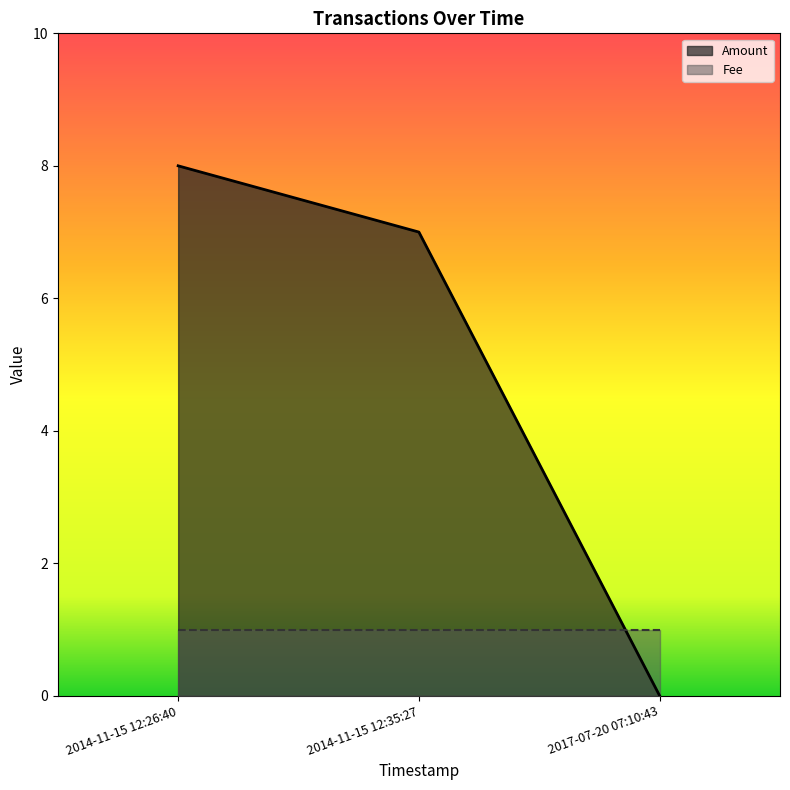

What is the minimum value for Fee?

1